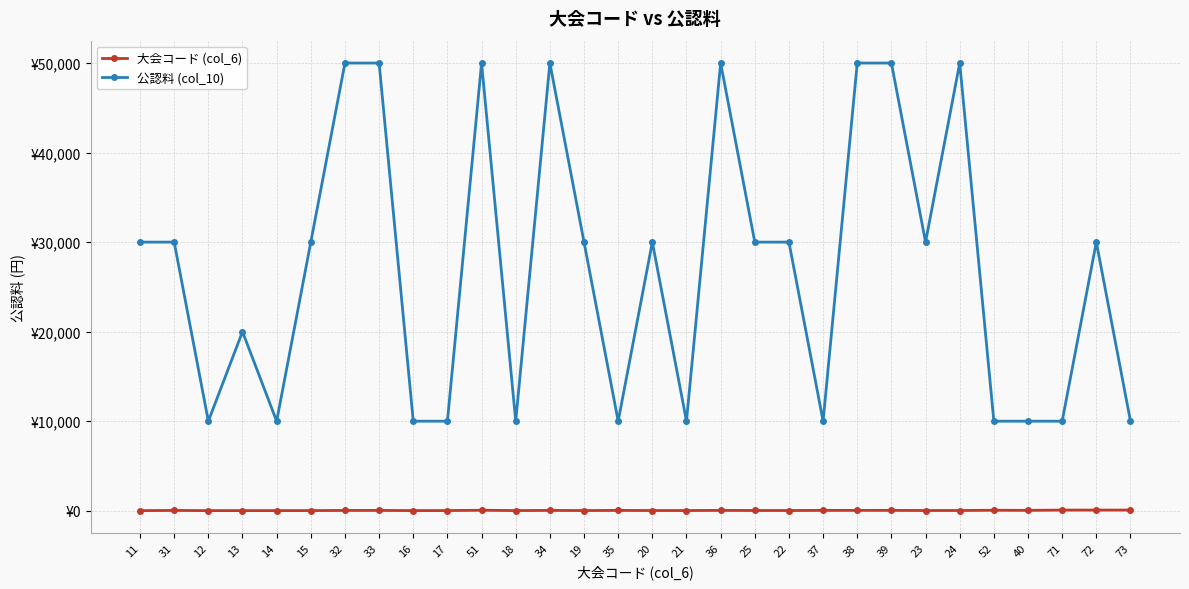

Reading right to left, list all the values displayed in this chart.

大会コード (col_6): 73	72	71	40	52	24	23	39	38	37	22	25	36	21	20	35	19	34	18	51	17	16	33	32	15	14	13	12	31	11
公認料 (col_10): 10000	30000	10000	10000	10000	50000	30000	50000	50000	10000	30000	30000	50000	10000	30000	10000	30000	50000	10000	50000	10000	10000	50000	50000	30000	10000	20000	10000	30000	30000